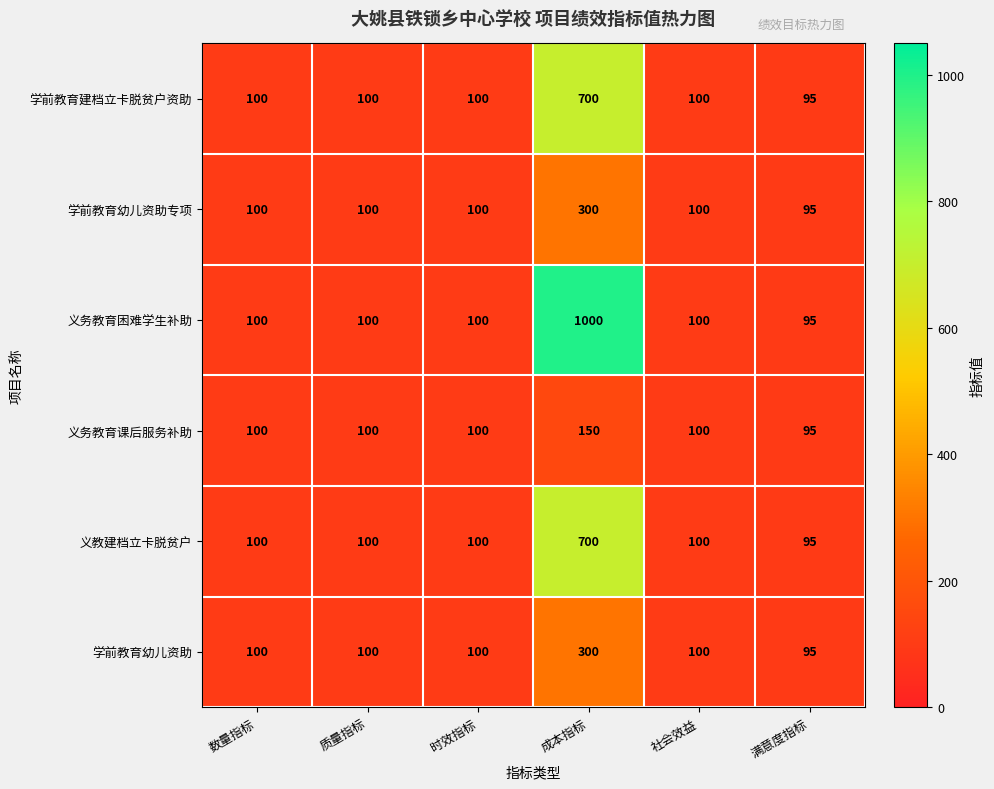

What is the total value across all series at 社会效益?

600